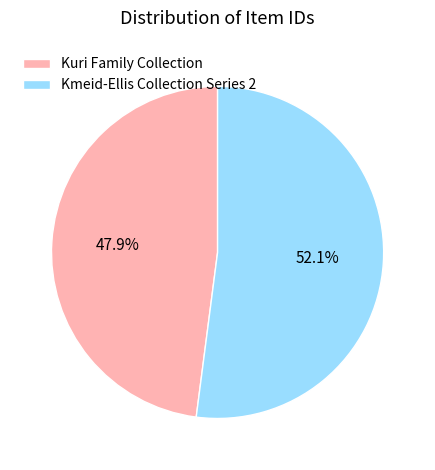

To the nearest percent, what is the difference between the largest and smallest slice percentages?

4%